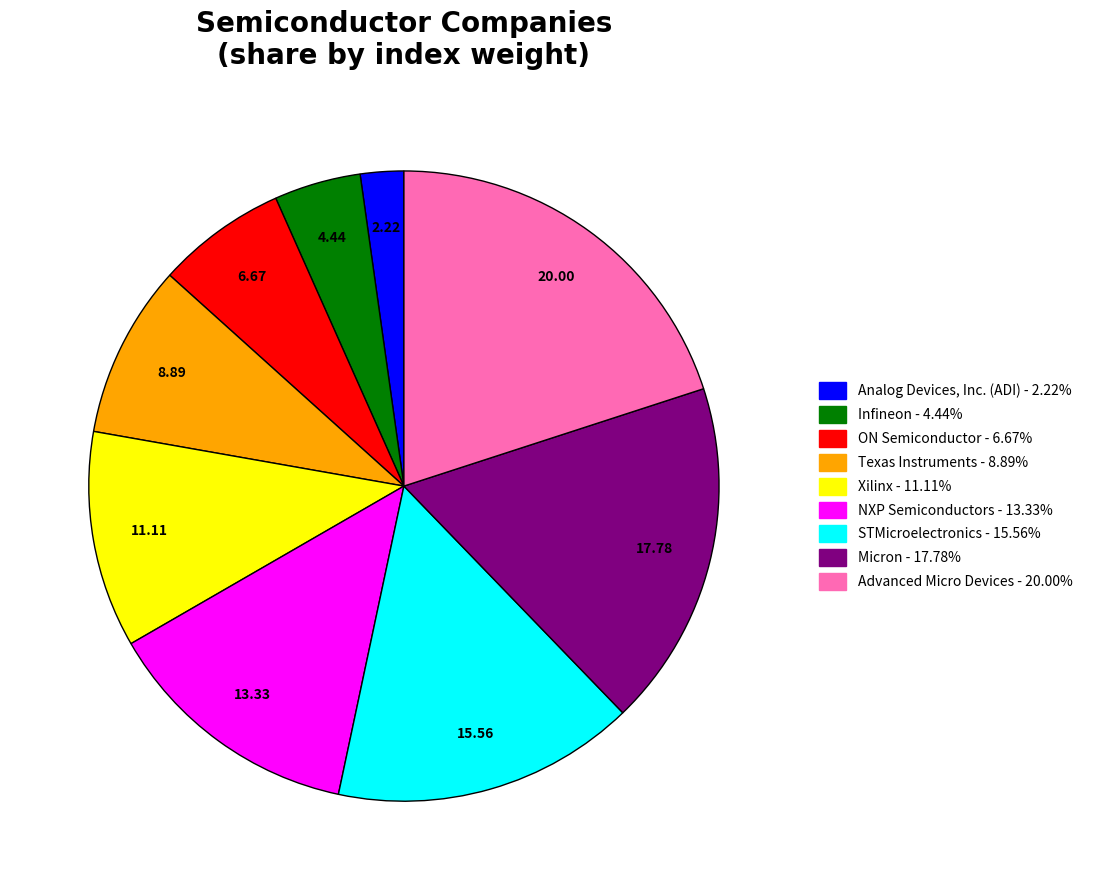

Which category has the biggest portion of the pie?

Advanced Micro Devices